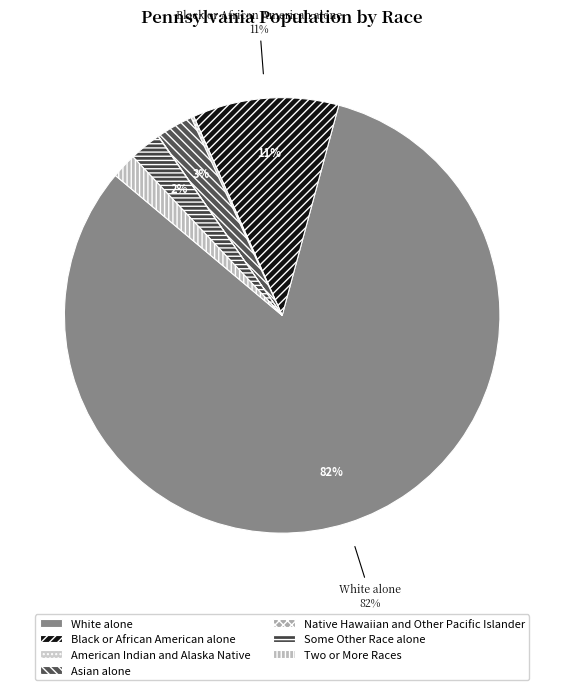

Which slice represents more than half of the pie?

White alone